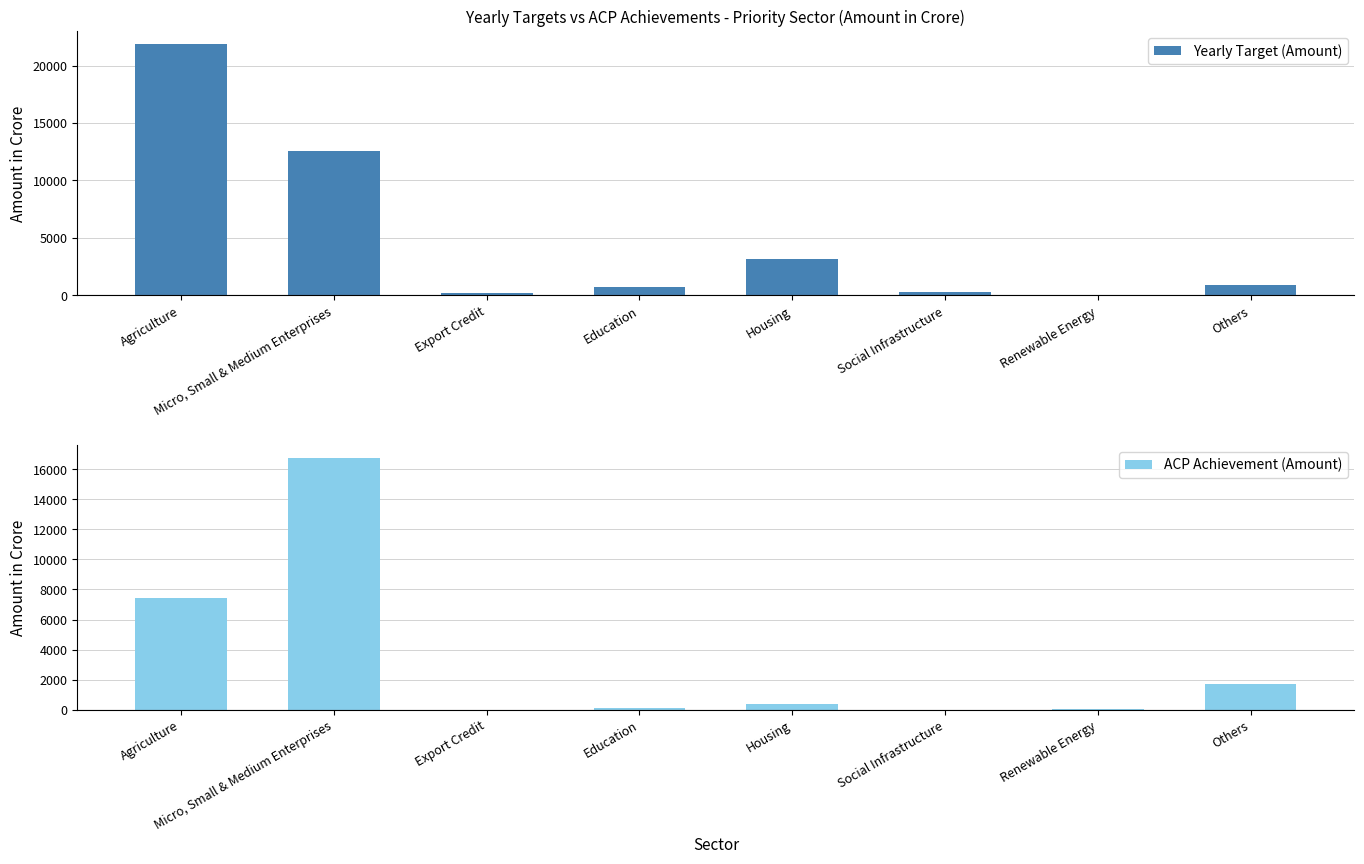

The value of ACP Achievement (Amount) at Social Infrastructure is 1.5. True or false?

True